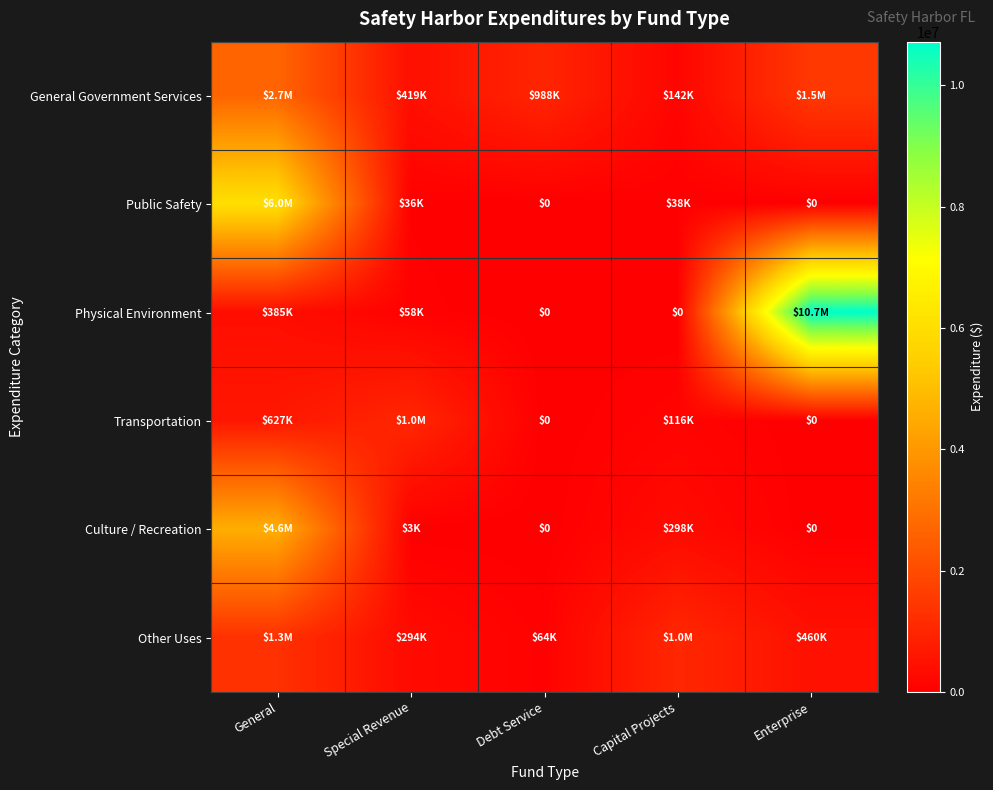

True or false: Public Safety has a value of -2182945 at Debt Service.

False